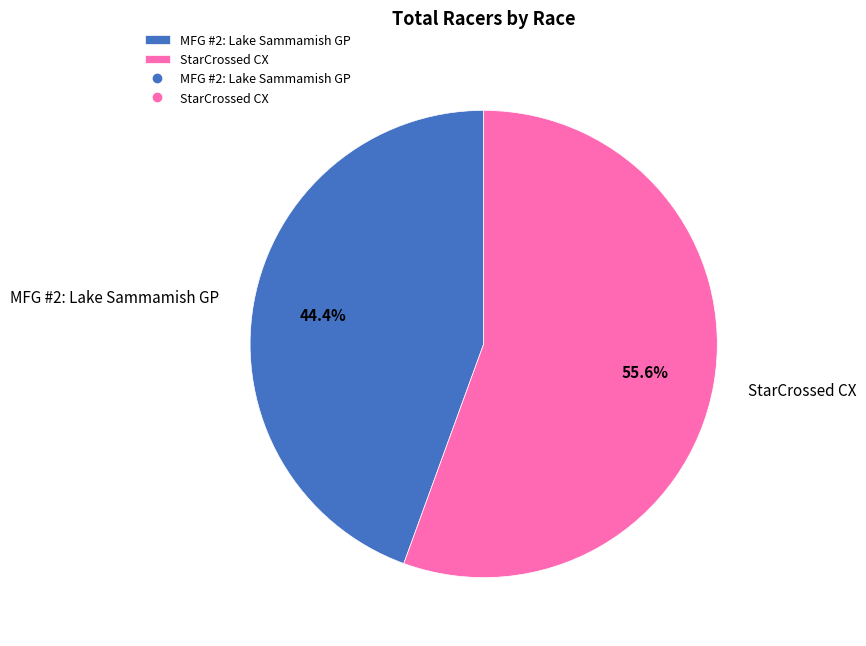

To the nearest percent, what portion does StarCrossed CX represent?

56%